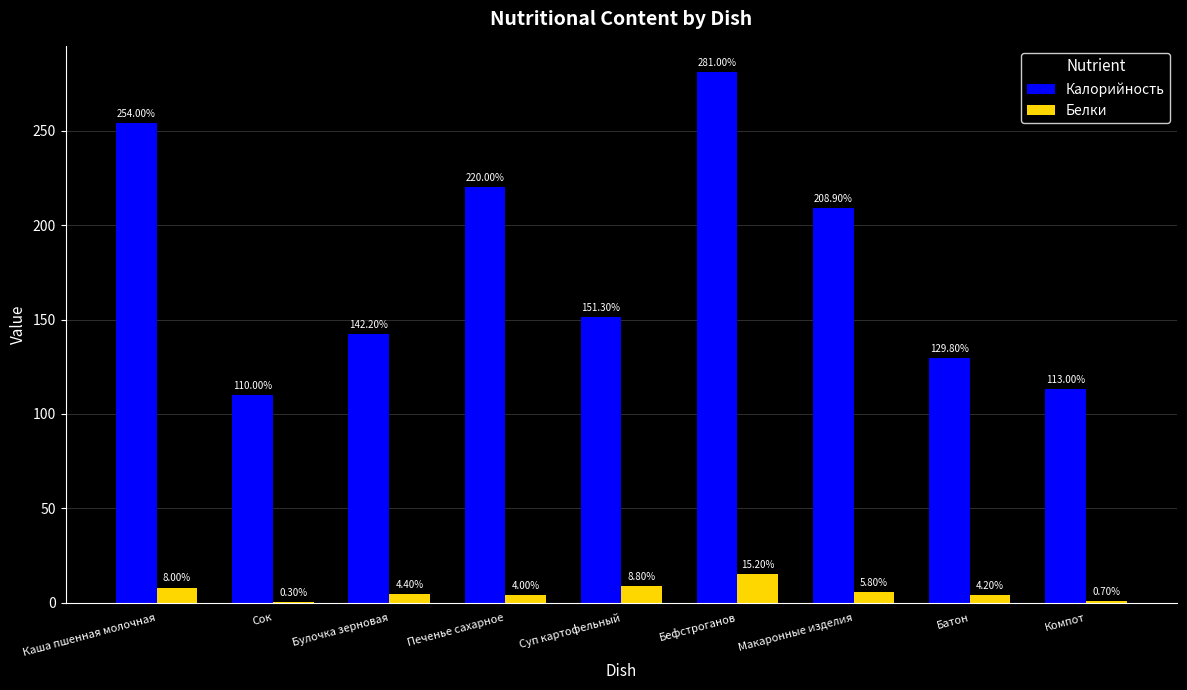

Which series changed the most between Батон and Компот?

Калорийность